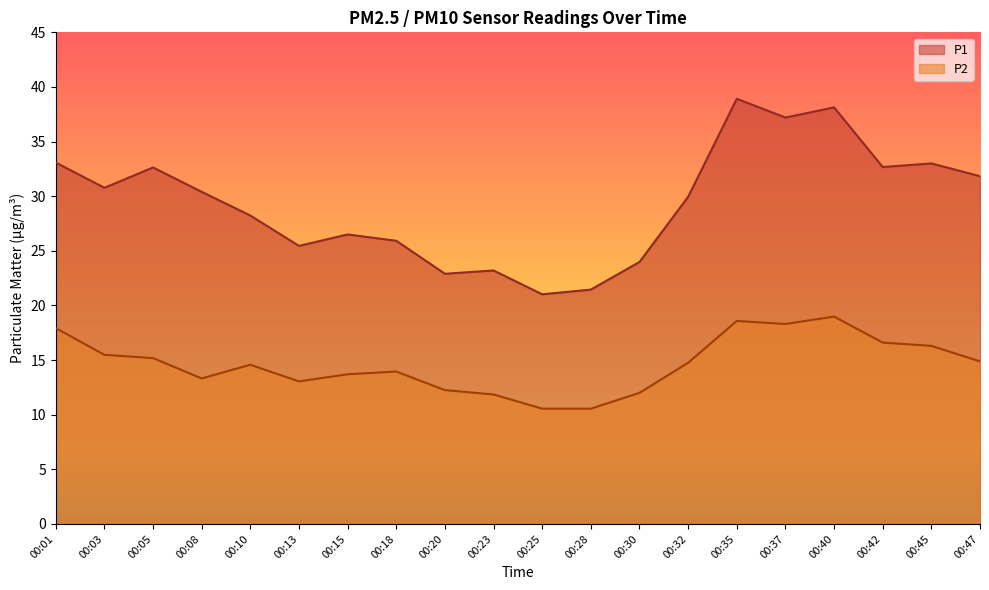

How many lines are shown in the chart?

2